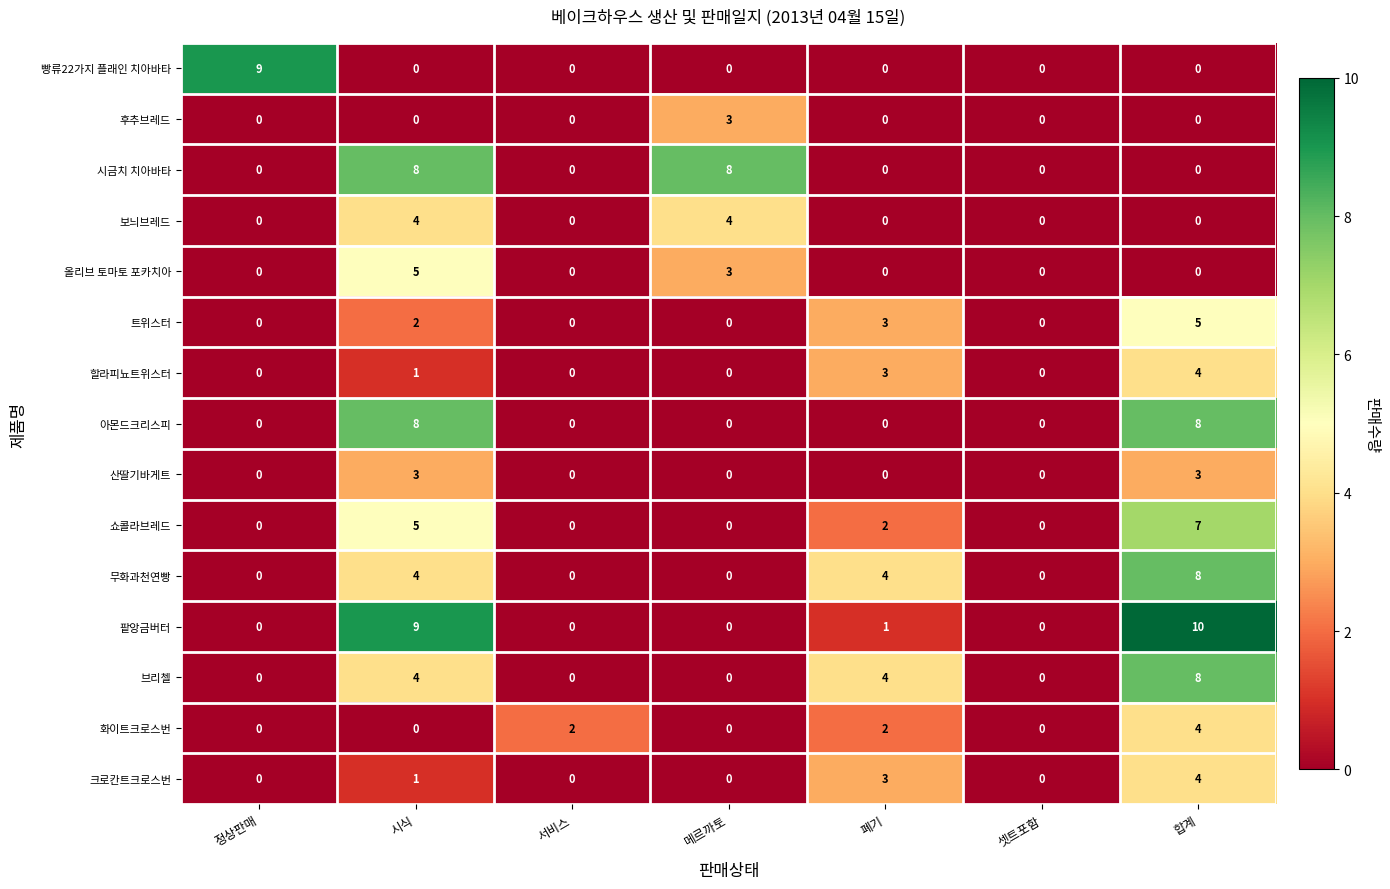

The 트위스터 series shows 3 at 폐기. True or false?

True